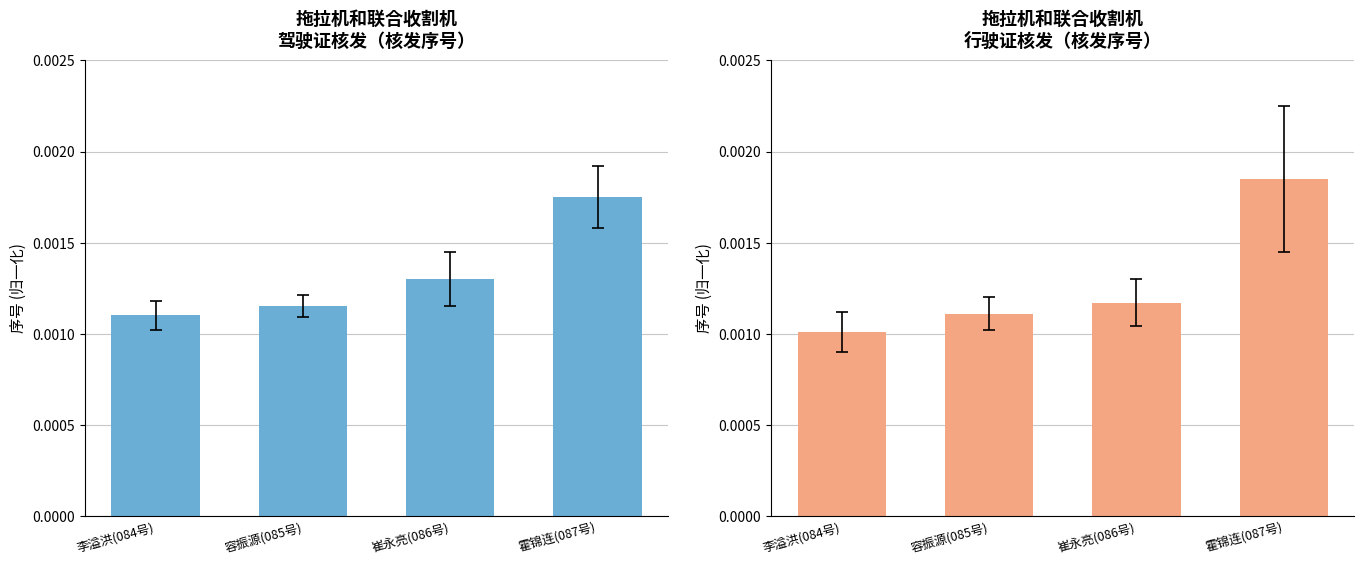

At 崔永亮(086号), list the series in order from smallest to largest.

行政许可案件, 驾驶证/行驶证核发